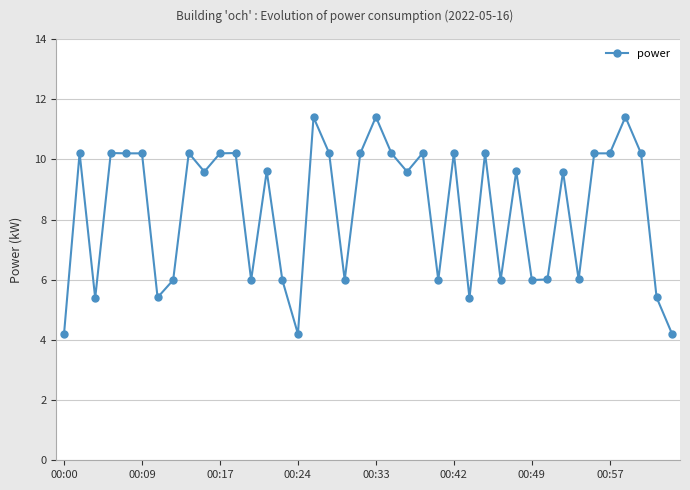

Is this an area chart (filled region under the line)?

No